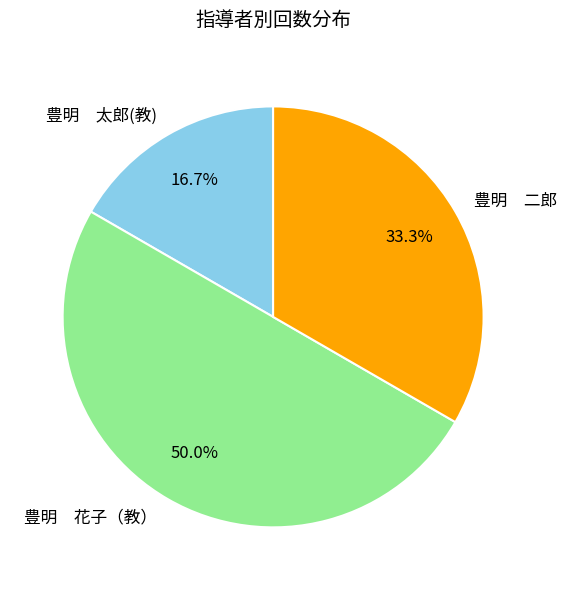

Which category has the biggest portion of the pie?

豊明 花子（教）